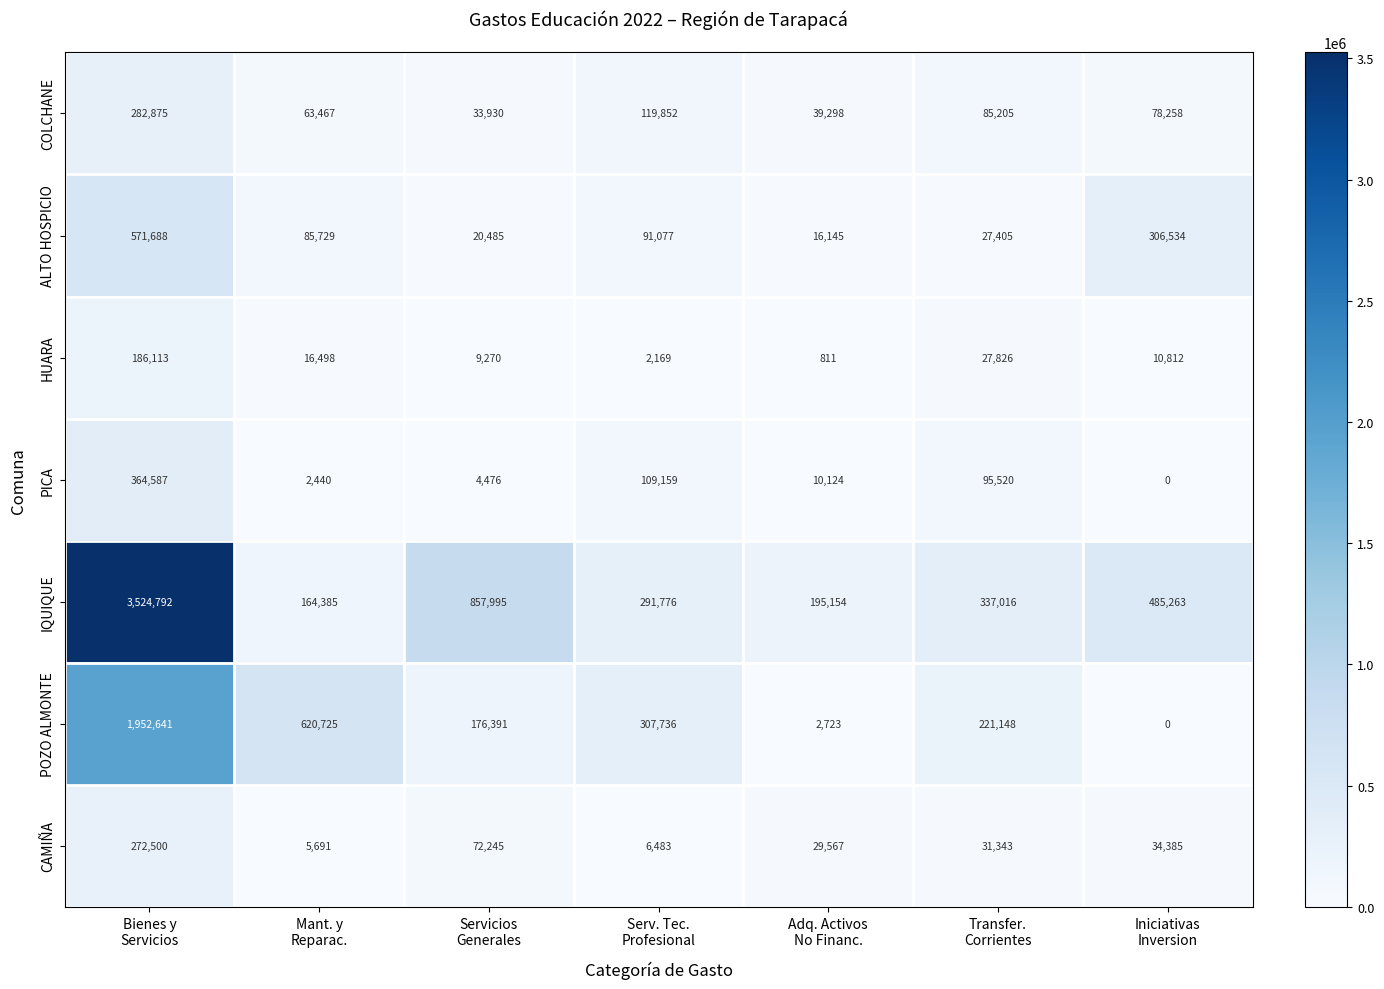

At Mant. y
Reparac., list the series in order from largest to smallest.

POZO ALMONTE, IQUIQUE, ALTO HOSPICIO, COLCHANE, HUARA, CAMIÑA, PICA